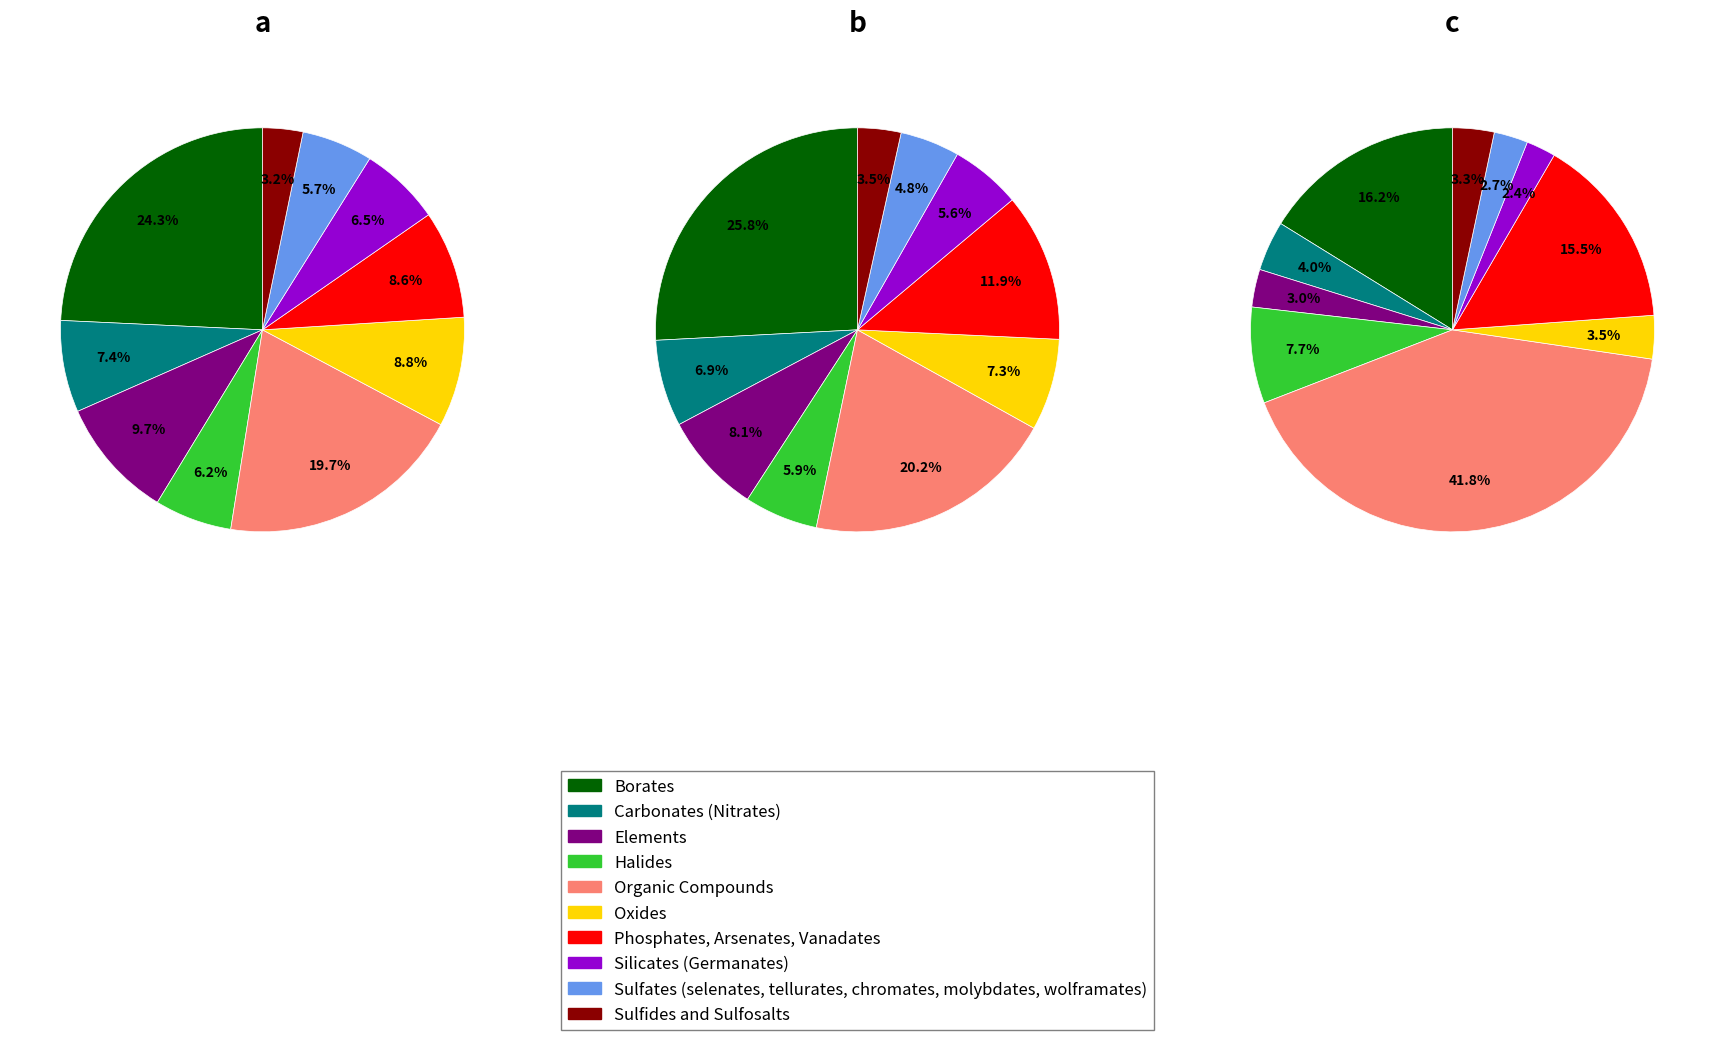

True or false: 3 accounts for 1% of the total.

False